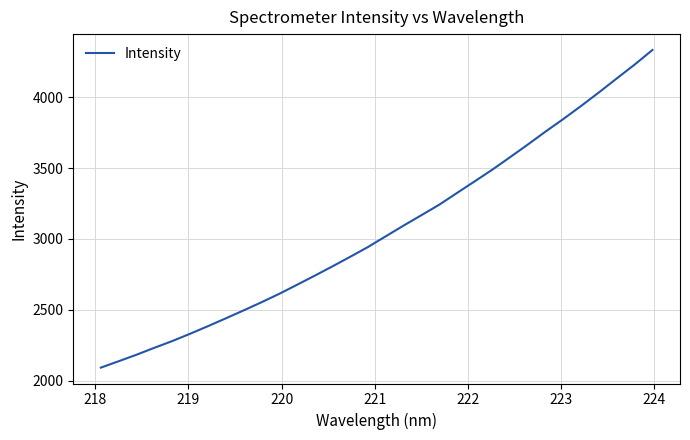

Does the chart display data point markers on the line(s)?

No